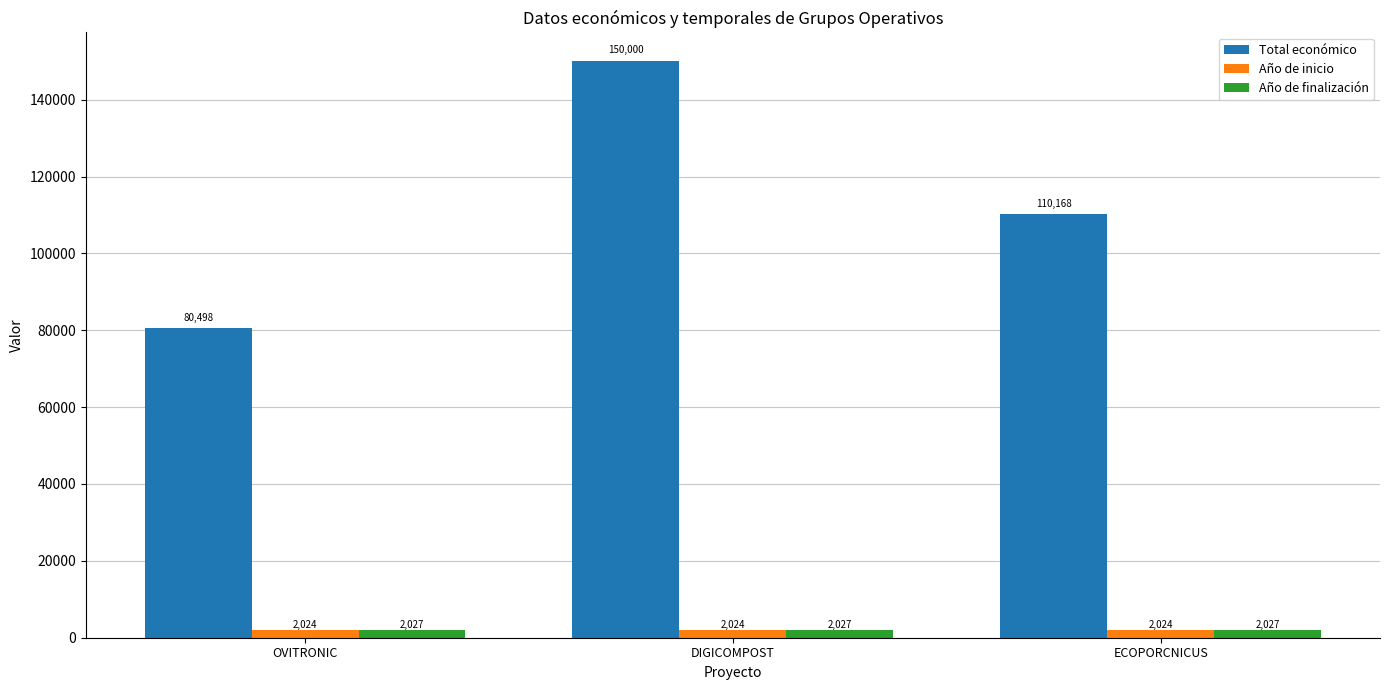

What is the difference between the highest and lowest values at DIGICOMPOST?

147976